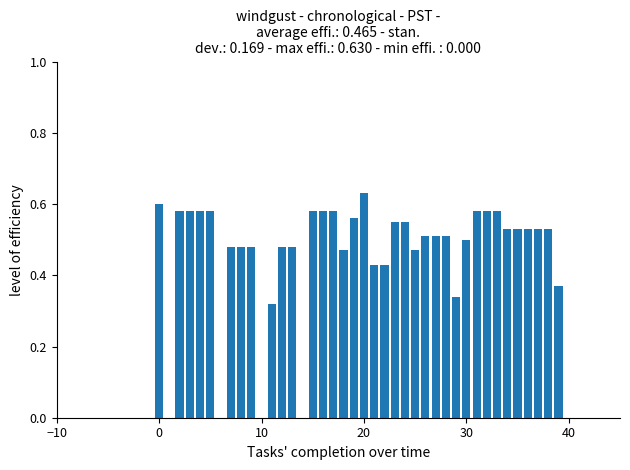

What is the sum of all values?

18.6